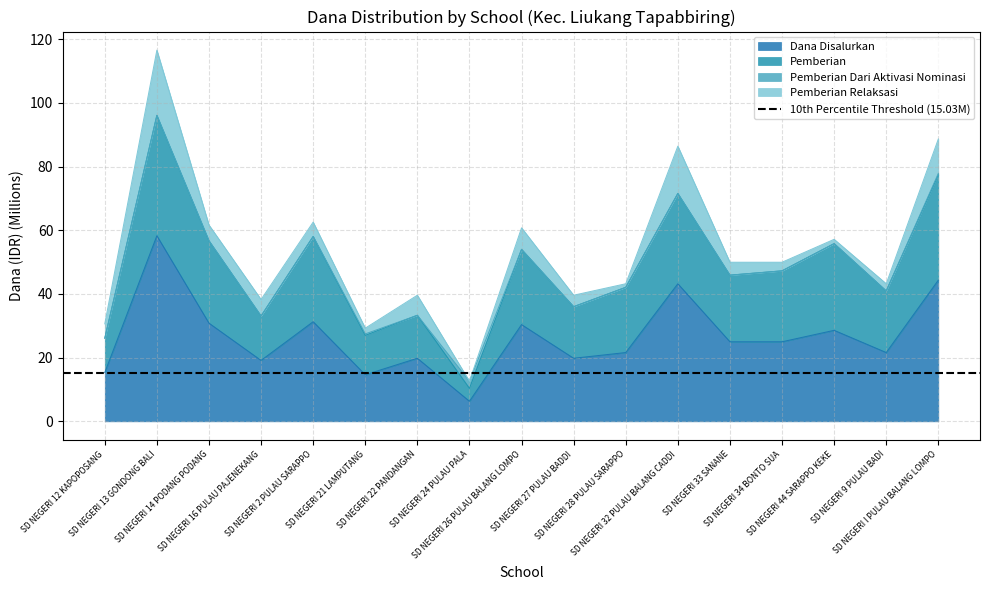

What is the highest value of the Dana Disalurkan series?

58.3